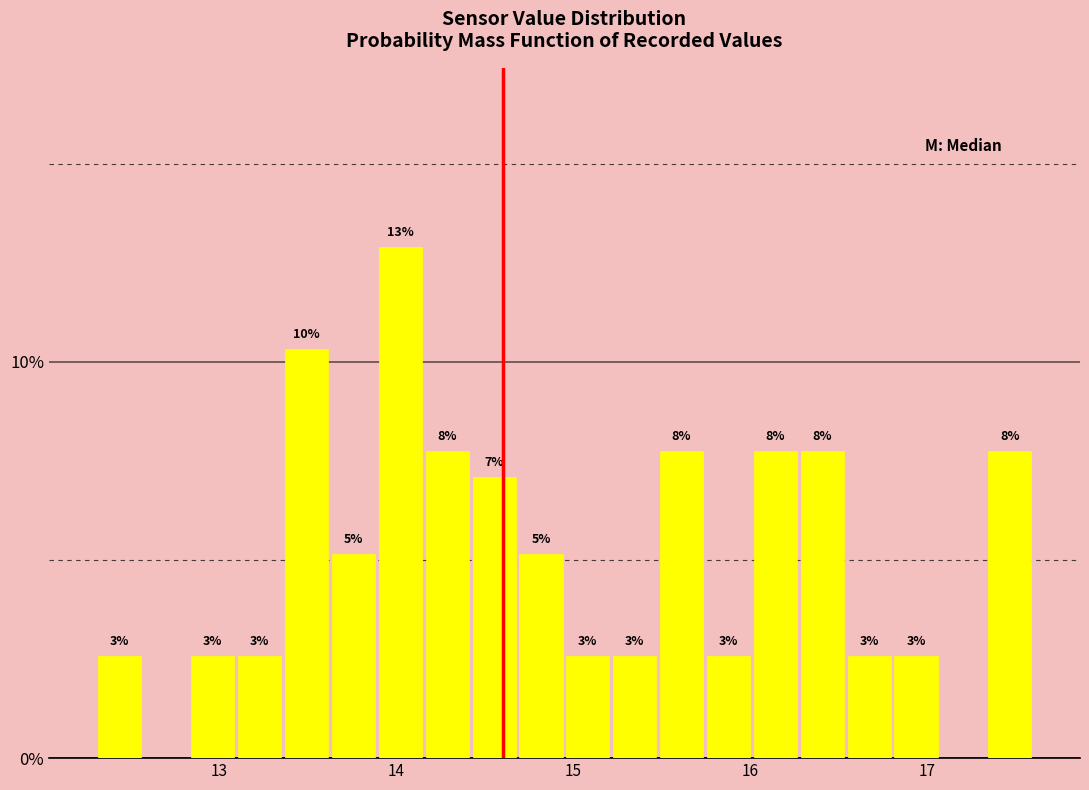

Read against the x-axis, roughly where is the centre of the tallest bar?

14.0